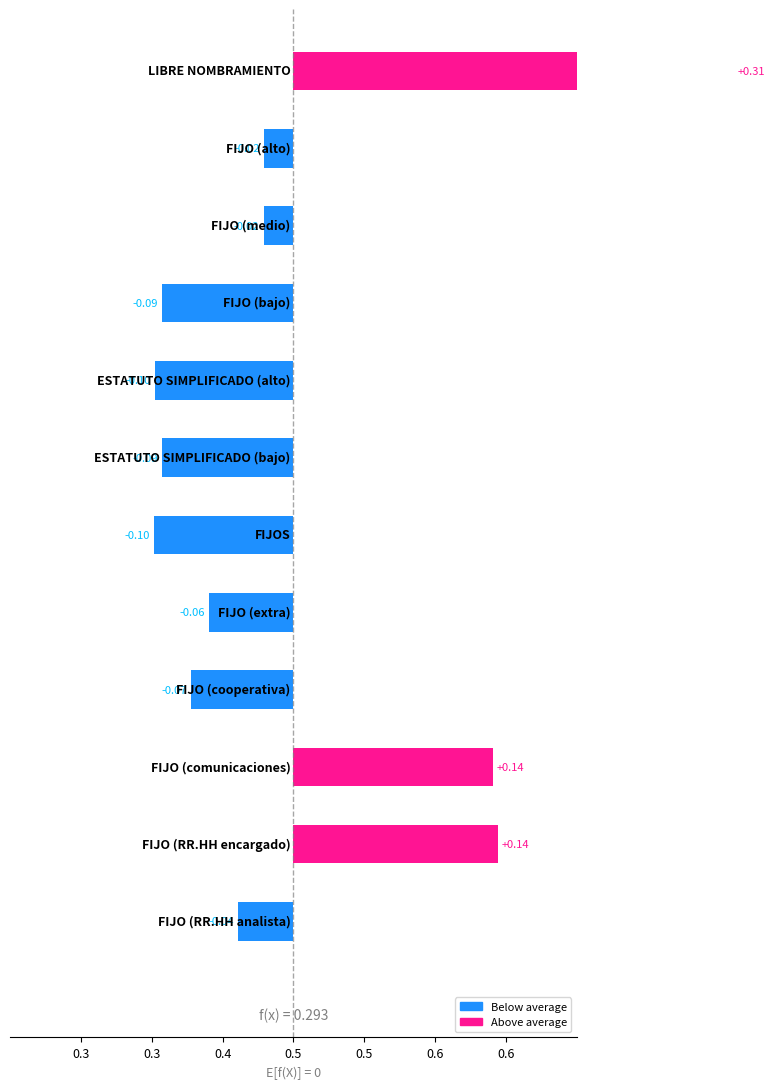

What is the smallest value displayed?

-0.1